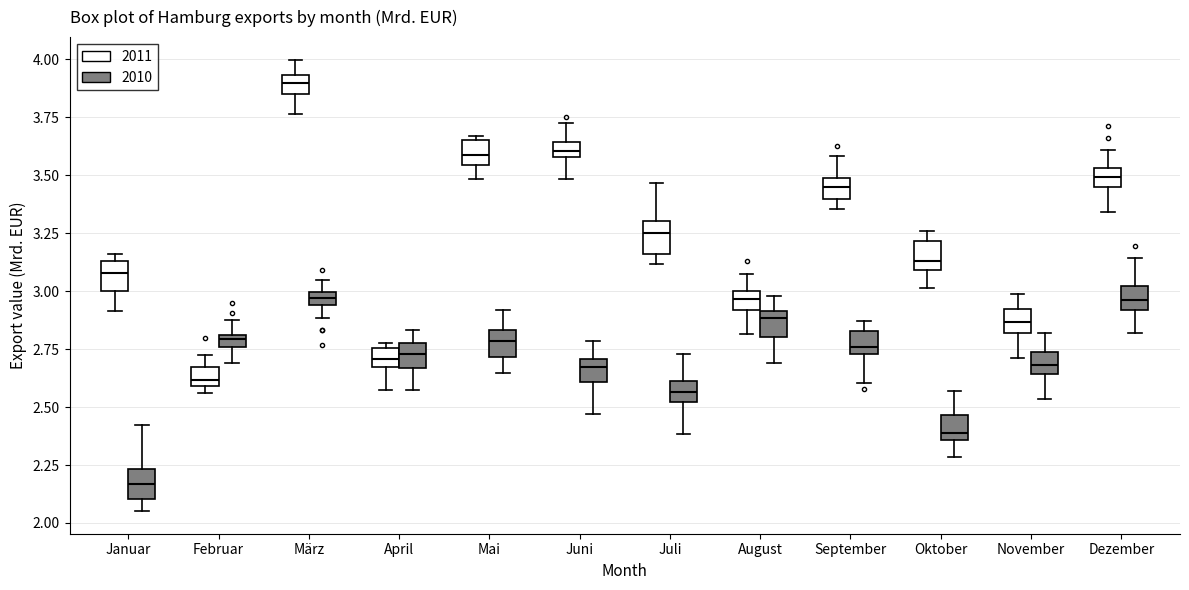

Where does the upper whisker of the box for Mai (2010) end on the y-axis? The values are not printed on the chart, so give them approximately, as read against the axis.

2.90